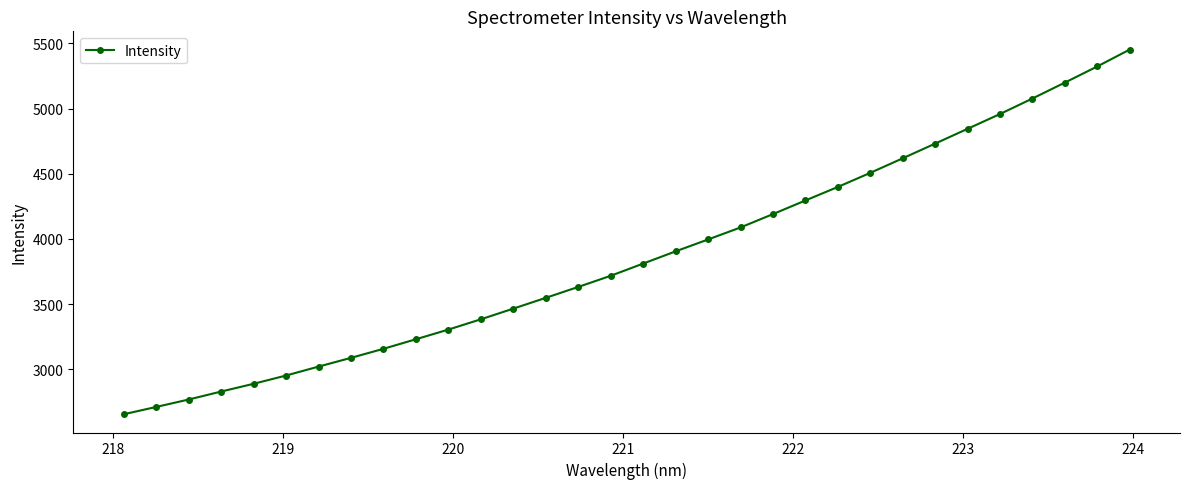

What is the smallest value displayed?

2656.0